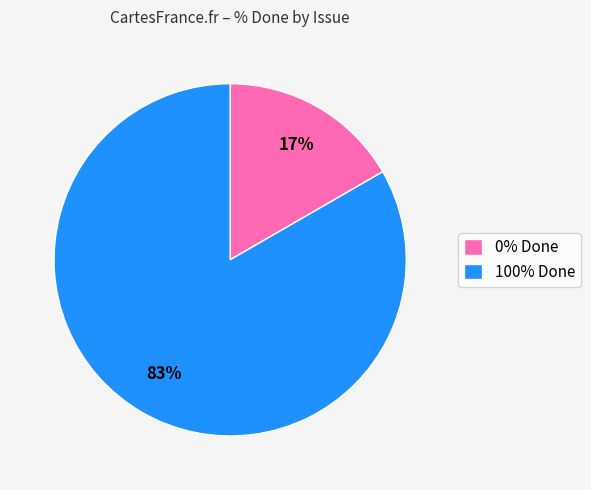

Do 0% Done and 100% Done together represent more than half of the pie?

Yes